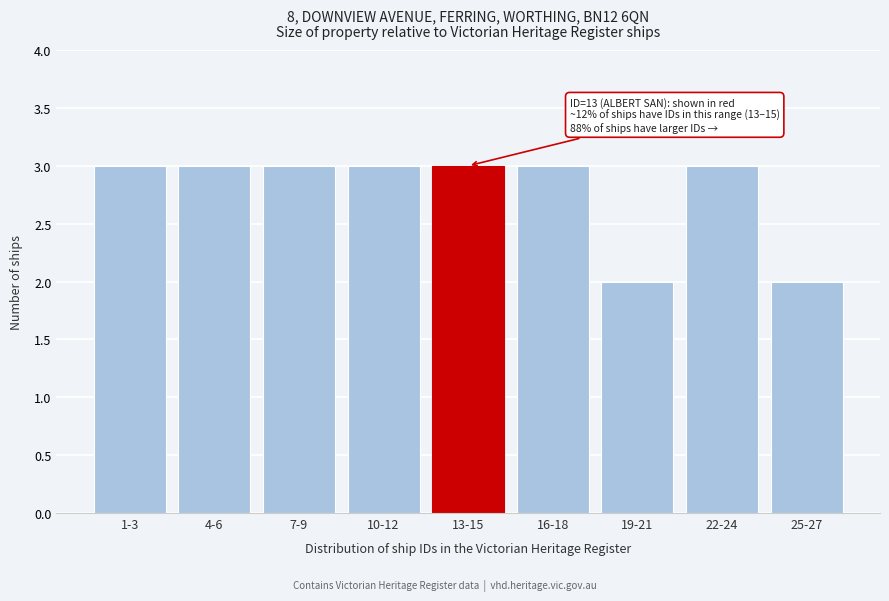

Reading left to right, transcribe all the data shown in this chart.

3	3	3	3	3	3	2	3	2